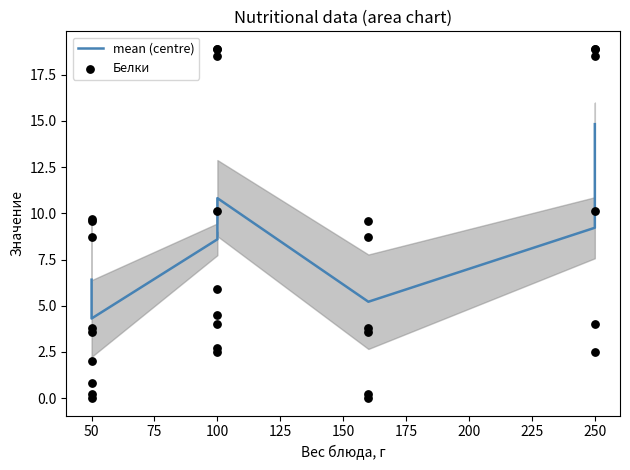

Which series reaches the maximum Y coordinate?

Белки